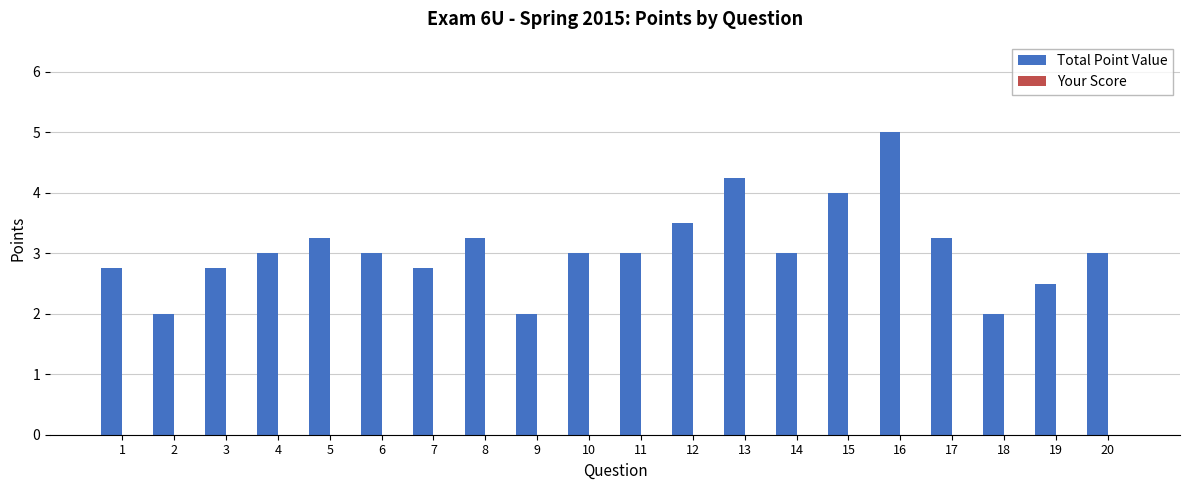

Approximately how many times larger is the value at 17 compared to 1?

1.2